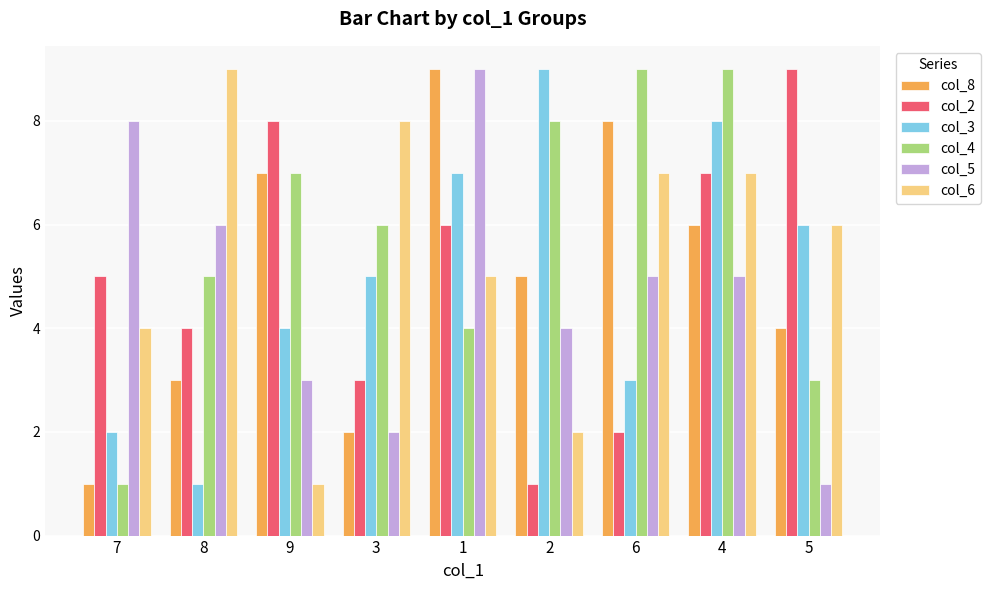

What is the greatest value displayed?

9